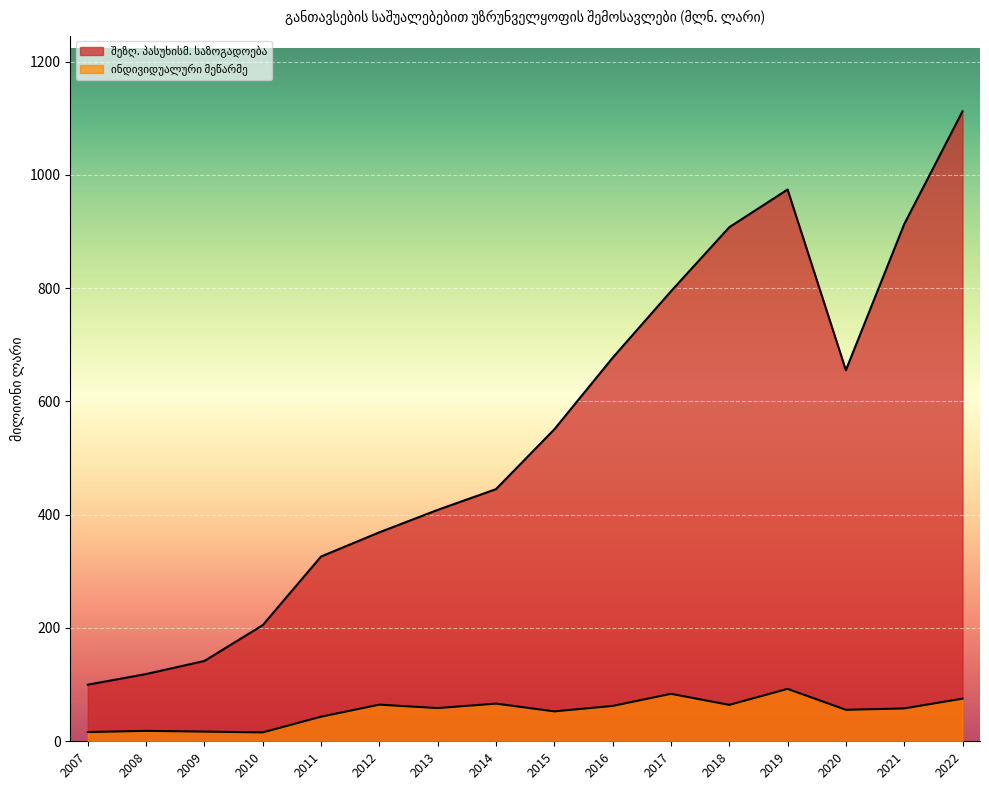

Rank the categories by შეზღუდული პასუხისმგებლობის საზოგადოება value from lowest to highest.

2007, 2008, 2009, 2010, 2011, 2012, 2013, 2014, 2015, 2020, 2016, 2017, 2018, 2021, 2019, 2022